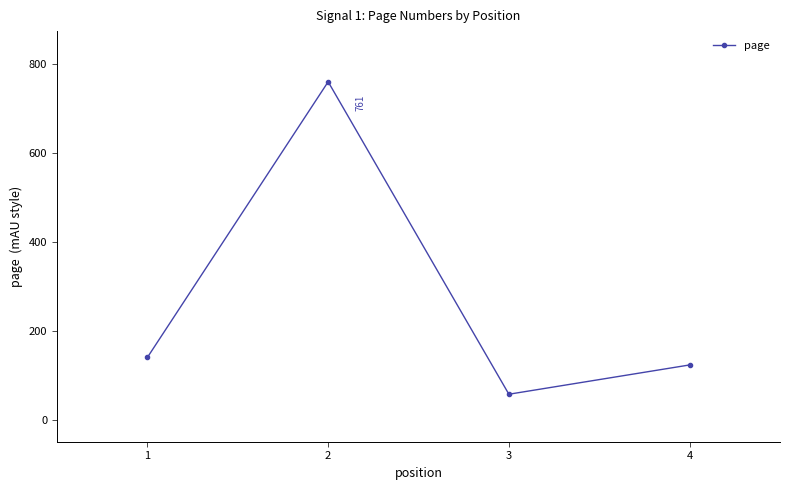

Read the value at 1, to the nearest 10.

140